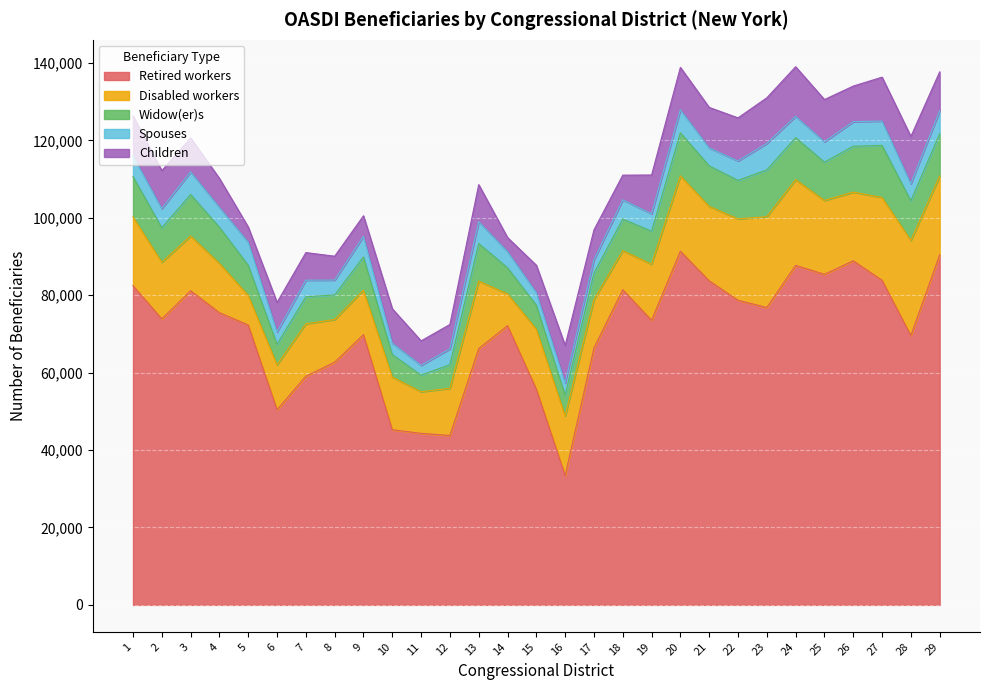

True or false: Widow(er)s has a value of 15382 at 25.

False